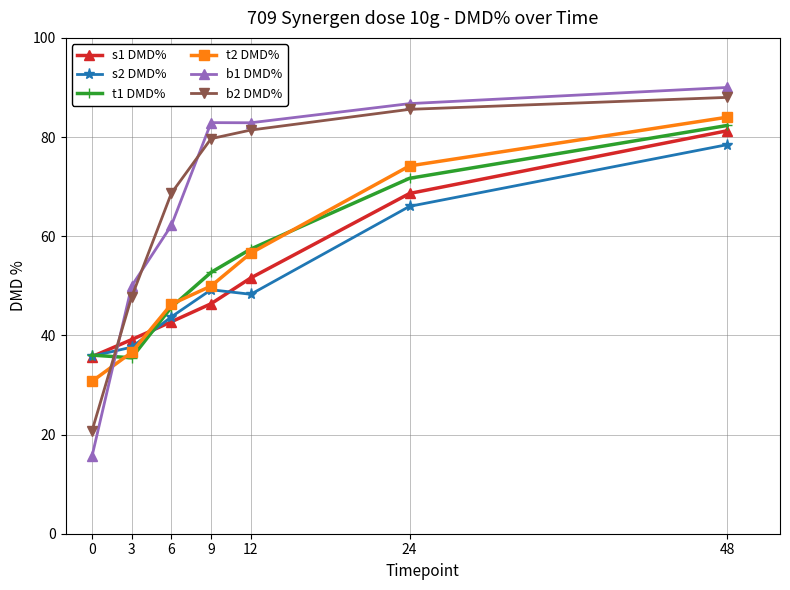

The t2 DMD% series shows 84.0 at 48. True or false?

True